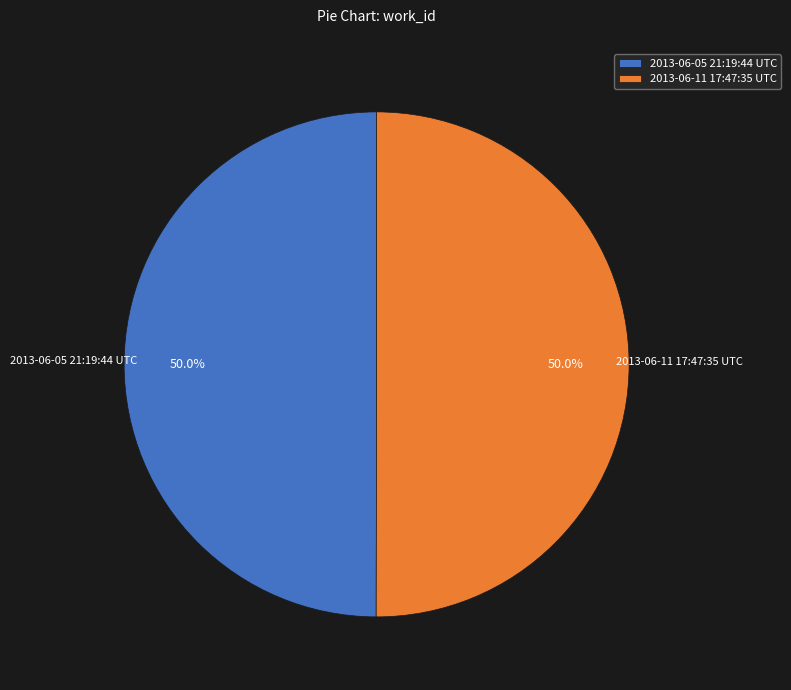

How much of the chart is everything except 2013-06-11 17:47:35 UTC?

50.0%